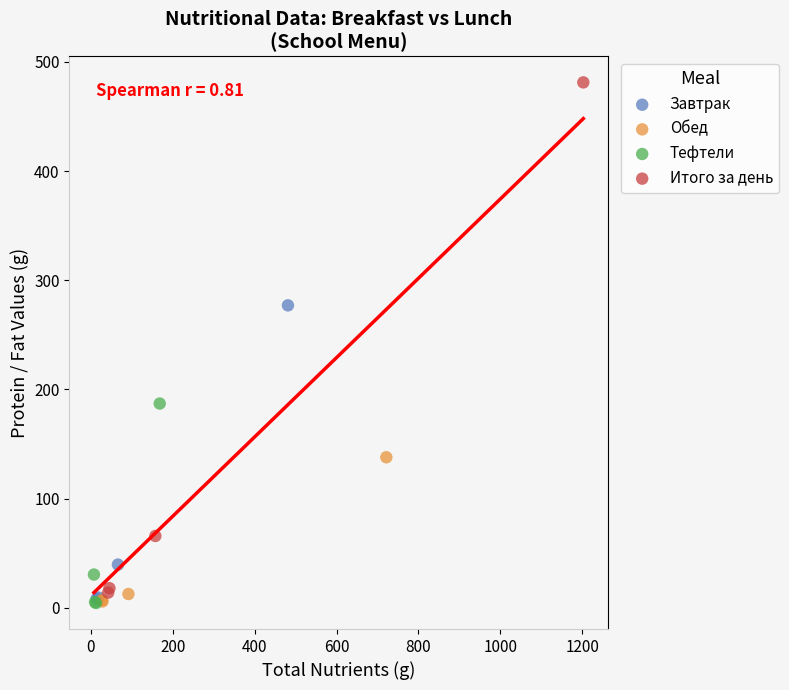

Which series has the largest Y range (max minus min)?

Итого за день